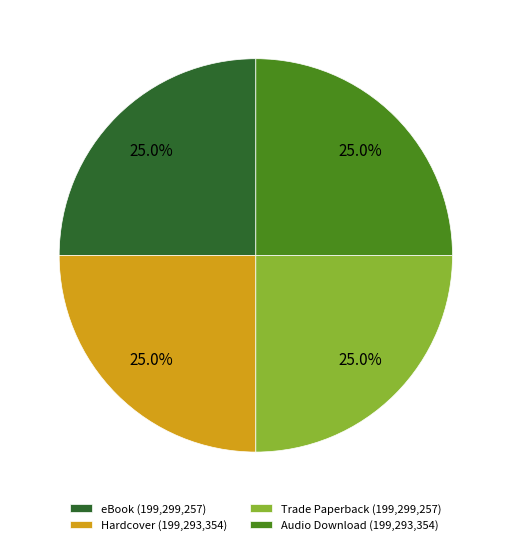

Does any single category account for the majority?

No